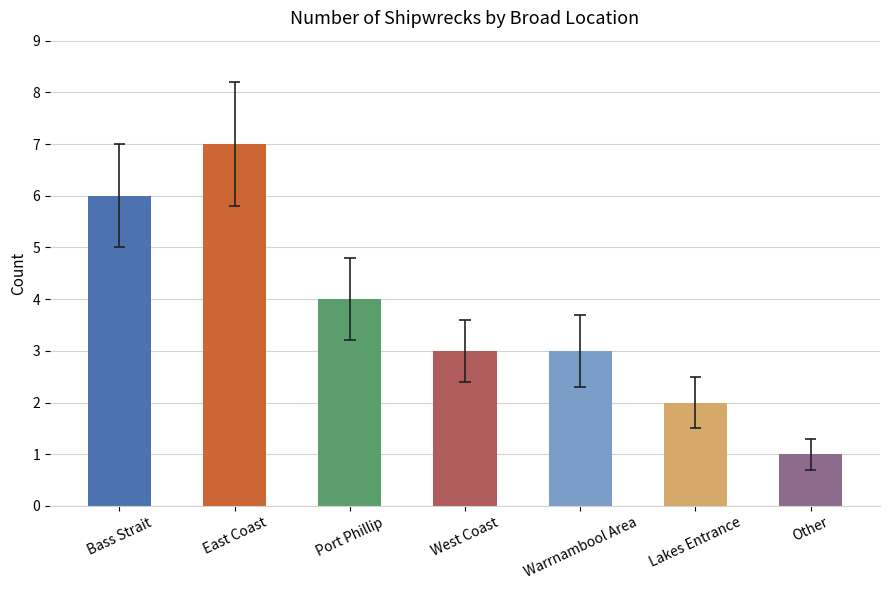

What is the sum of all values?

26